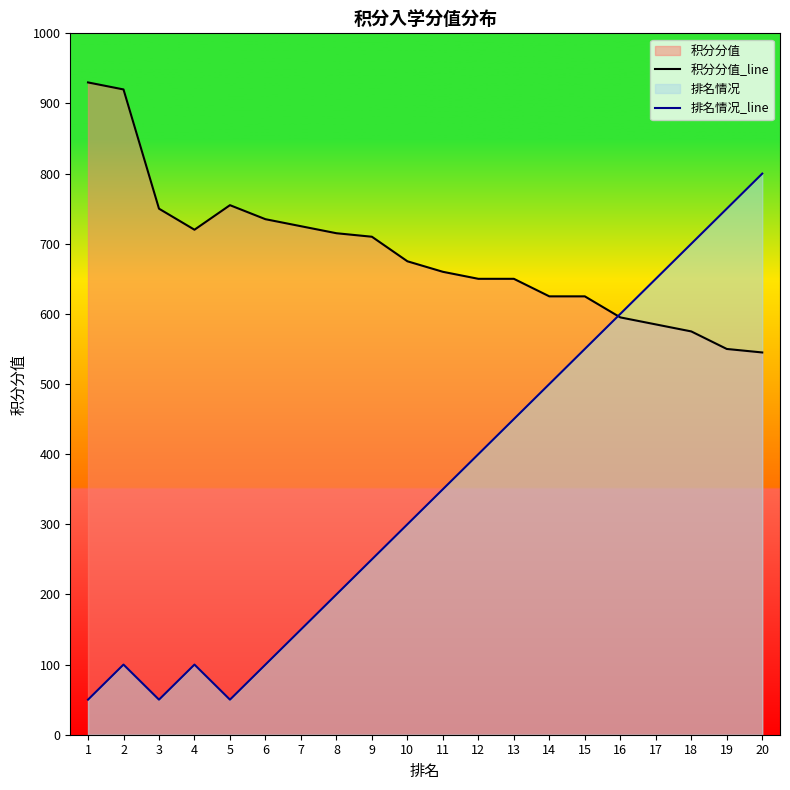

Where is the first local maximum for 排名情况_line?

2